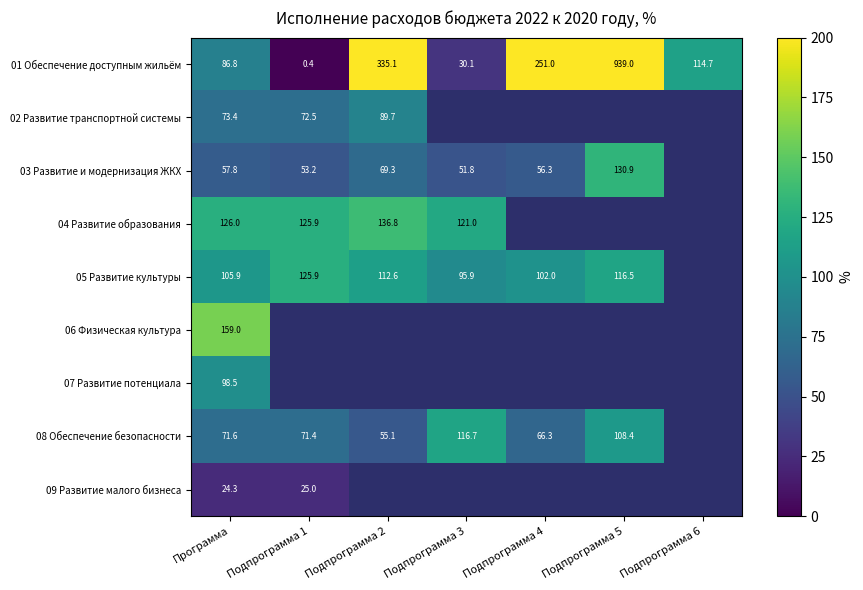

Is the value of 08 Обеспечение безопасности at Подпрограмма 2 greater than the value of 03 Развитие и модернизация ЖКХ at Программа?

No